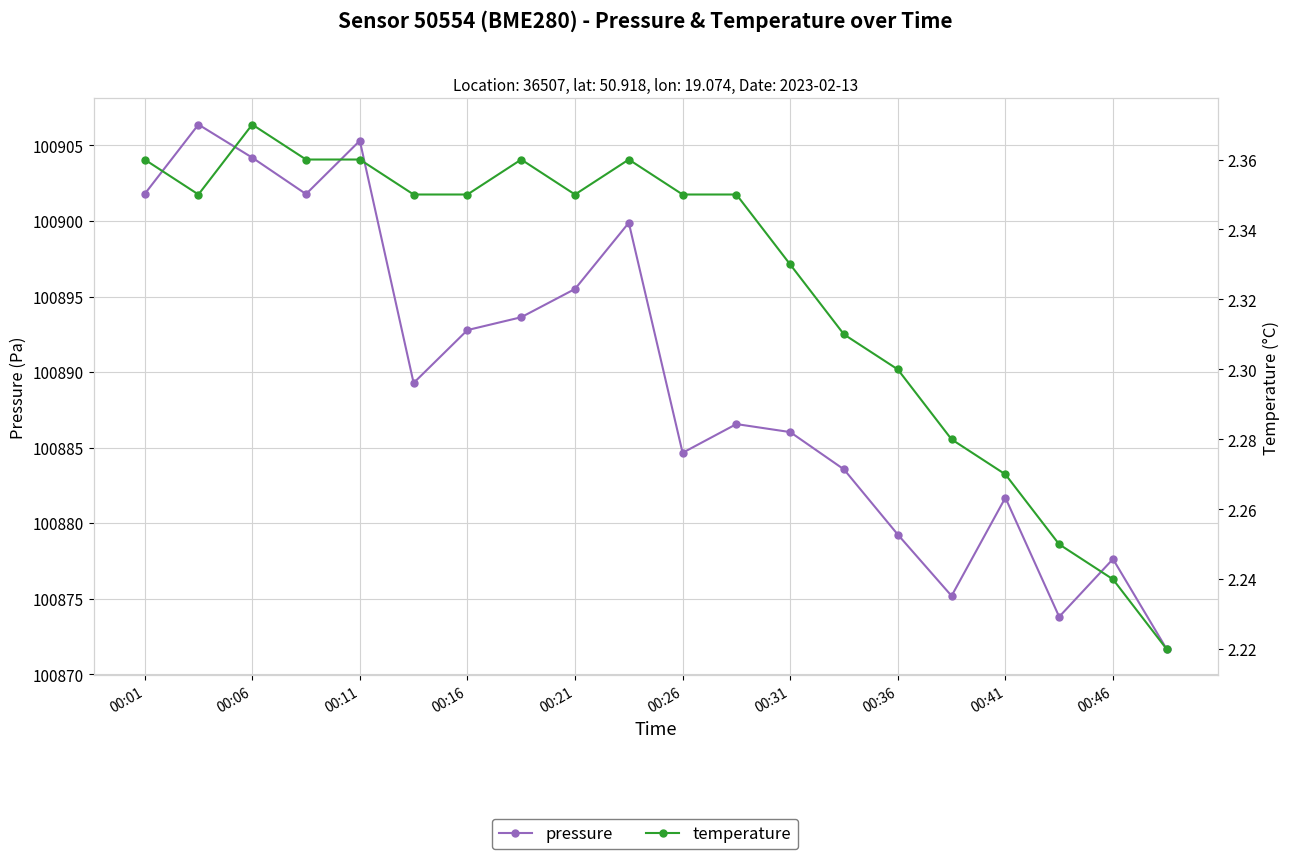

True or false: temperature and pressure cross at least once.

False